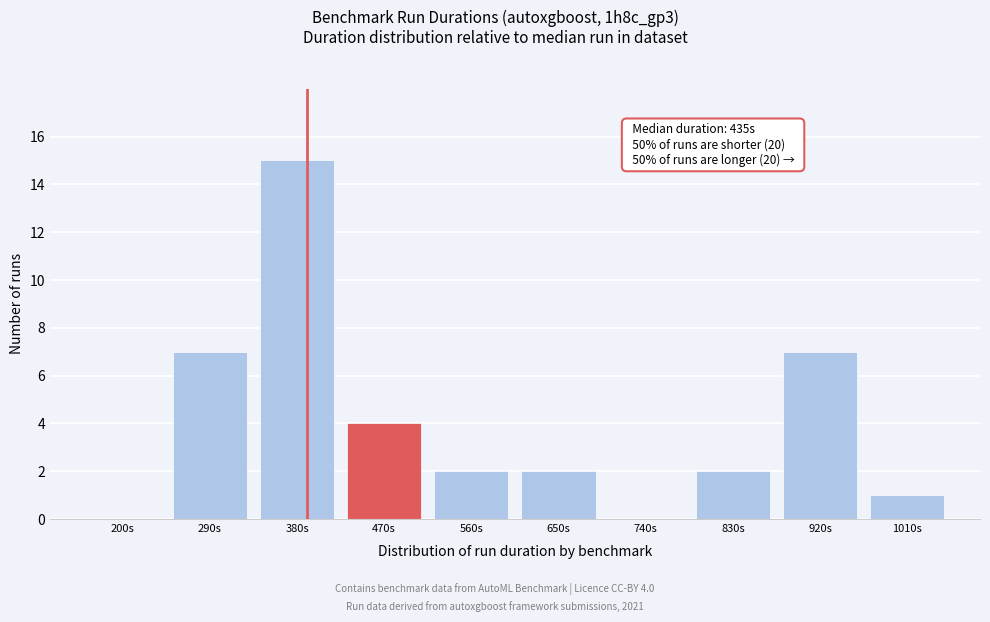

Reading right to left, what are all the values shown in this chart?

1010s=1	920s=7	830s=2	740s=0	650s=2	560s=2	470s=4	380s=15	290s=7	200s=0